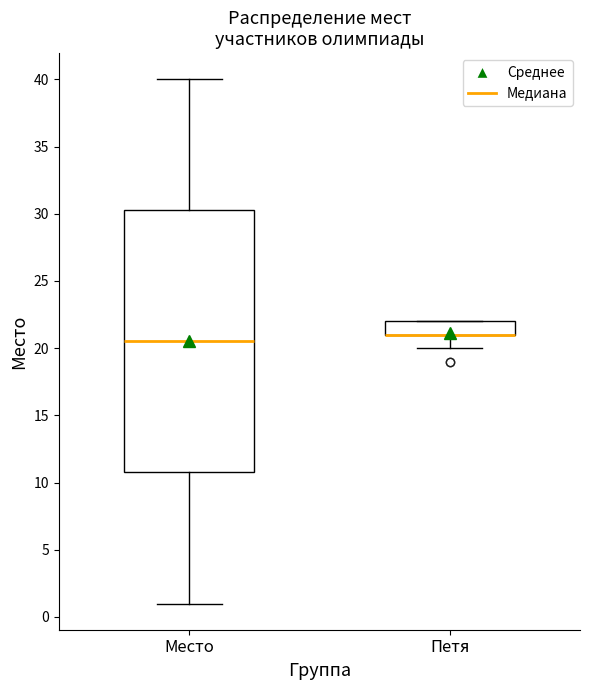

Reading left to right, read every box against the y-axis: the position of its median line, the range the box covers, and the ends of its whiskers. The values are not printed on the chart, so give them approximately, as read against the axis.

Место: median 20.5, box 11.0 to 30.5, whiskers 1.0 to 40.0
Петя: median 21.0 (drawn on the box's lower edge), box 21.0 to 22.0, whiskers 20.0 to 22.0